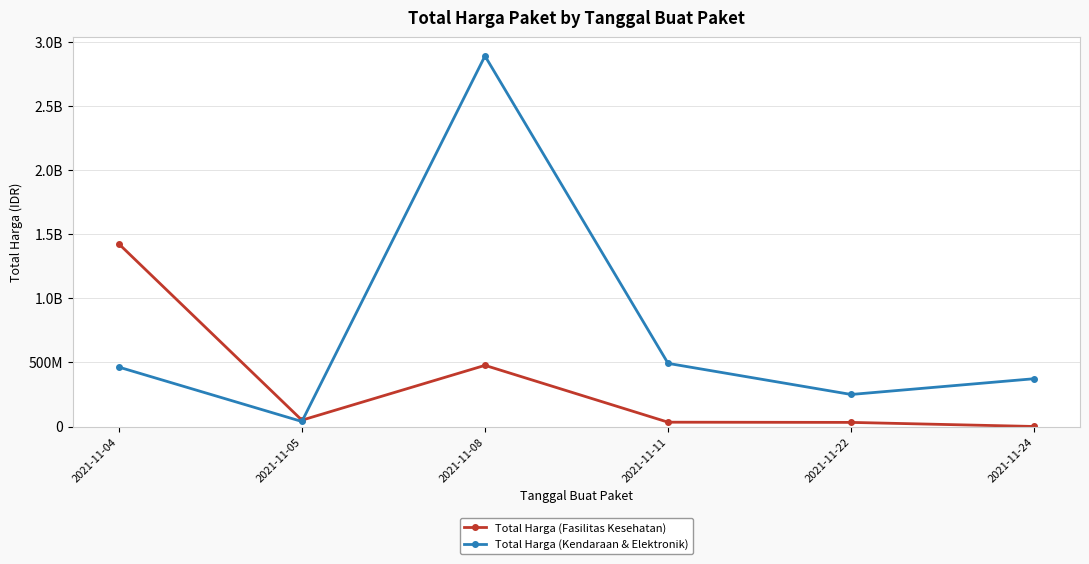

Is this an area chart (filled region under the line)?

No